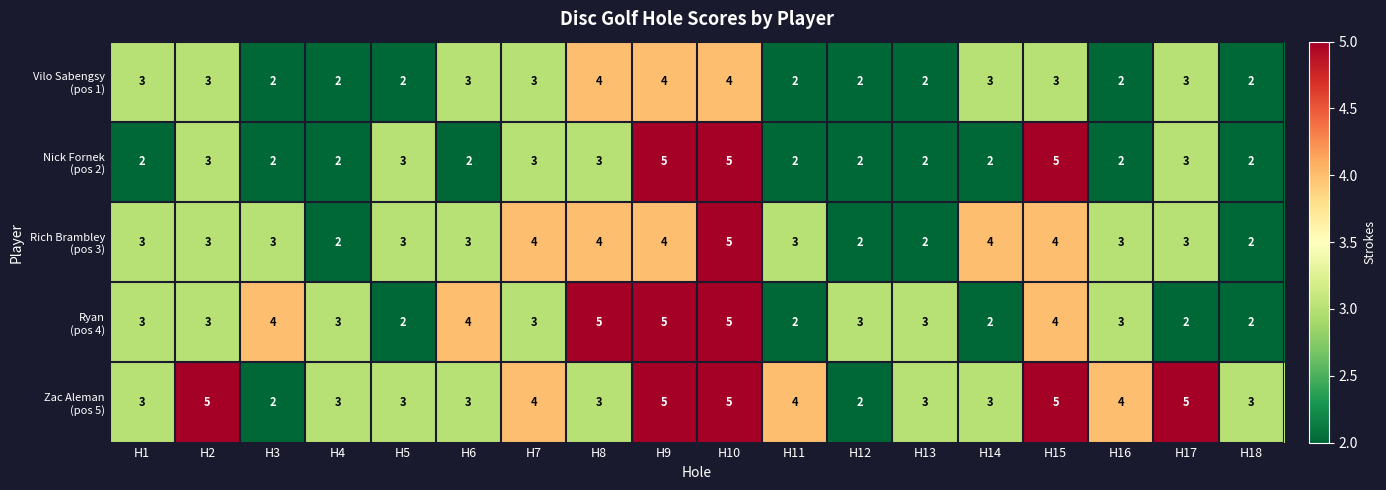

Count the number of categories in the chart.

18